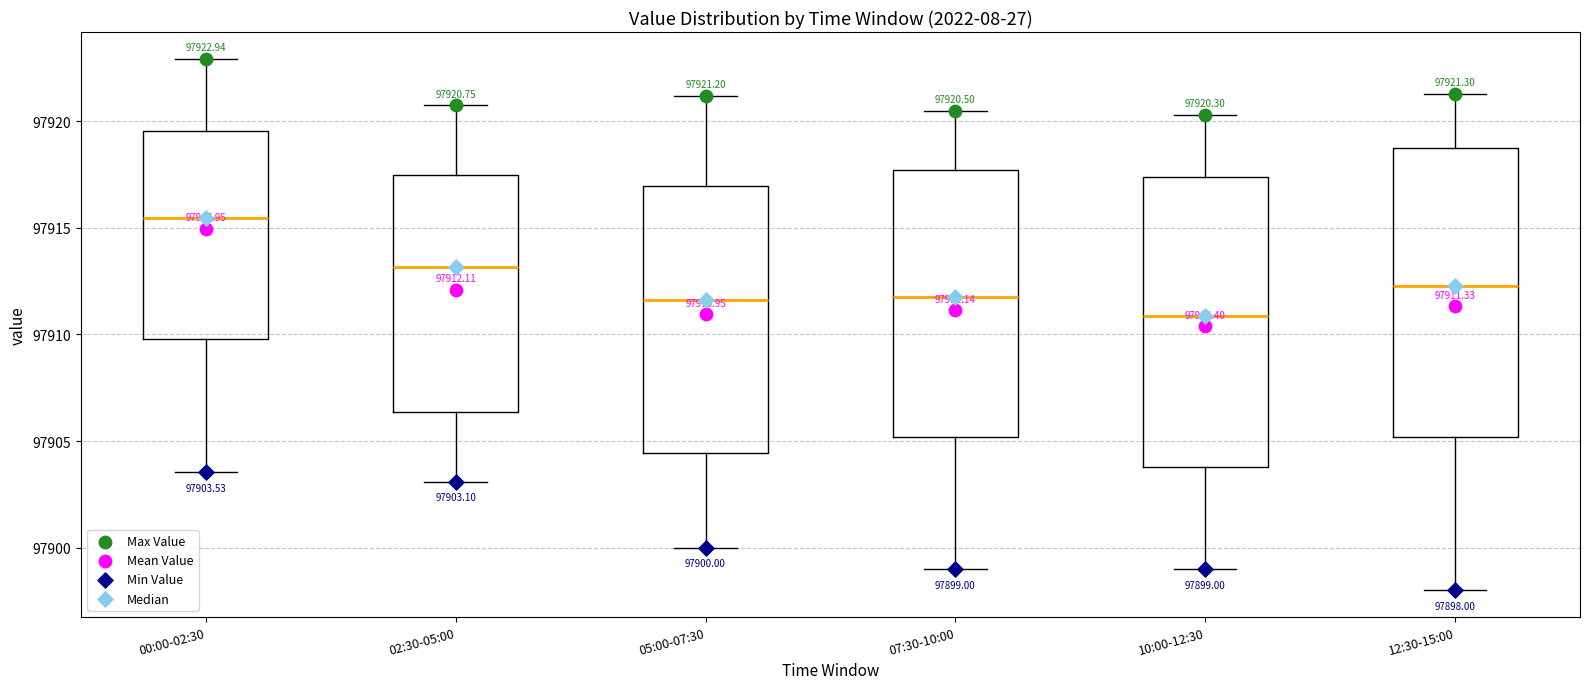

Which box has the lowest median line?

10:00-12:30